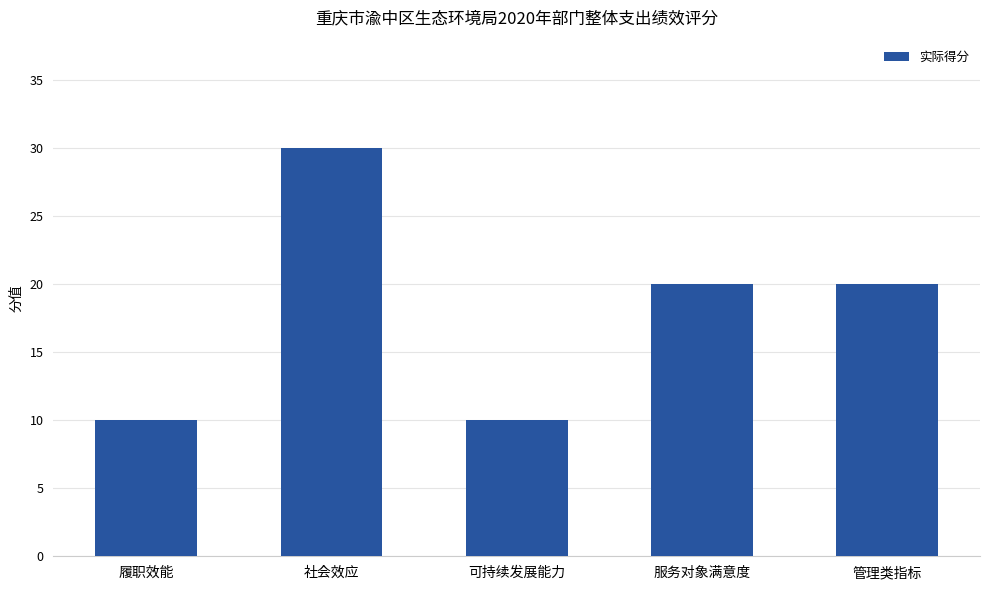

What is the ratio of the value at 管理类指标 to the value at 履职效能?

2.0